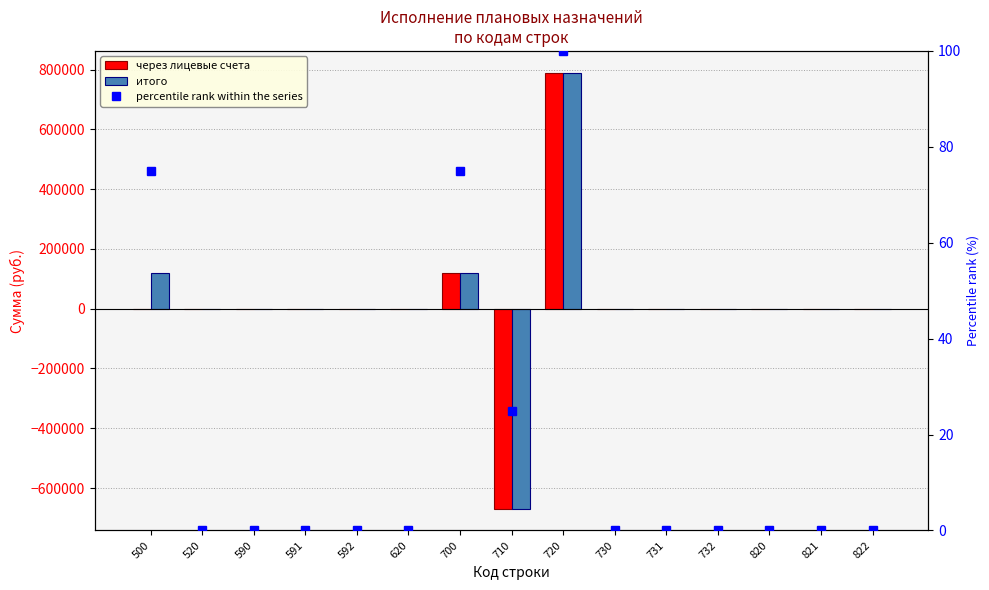

Rank the series at 590 from highest to lowest value.

через лицевые счета, итого, percentile rank within the series